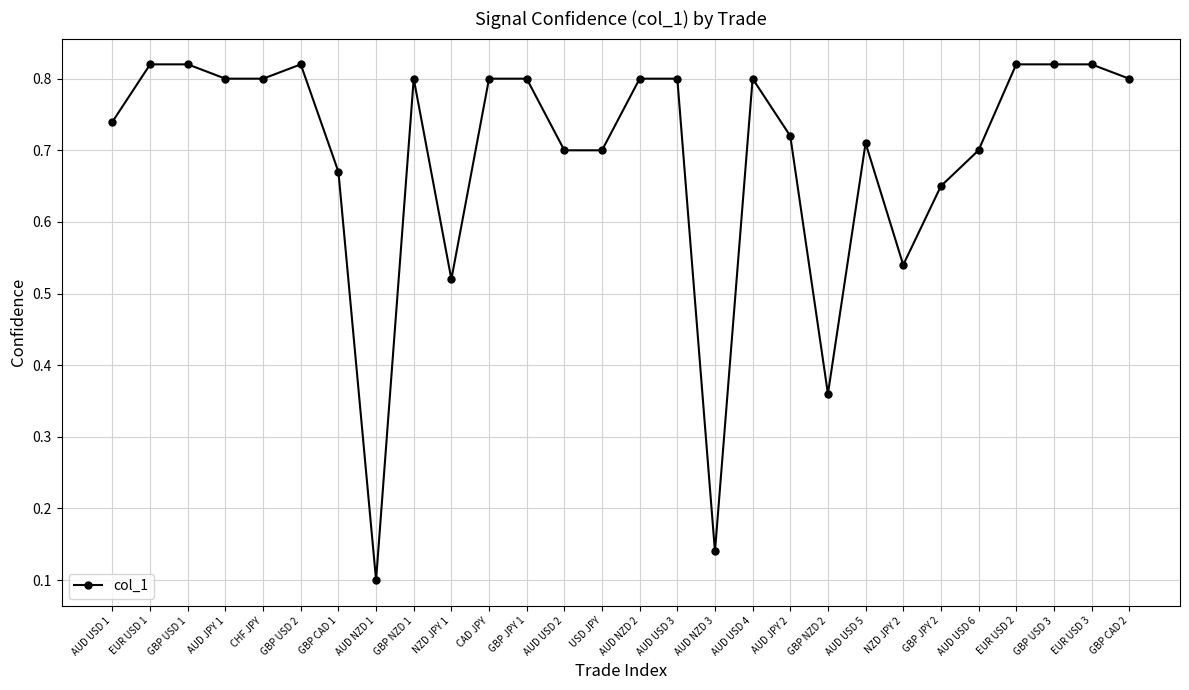

The chart shows a value of 0.4 at AUD USD 1. True or false?

False